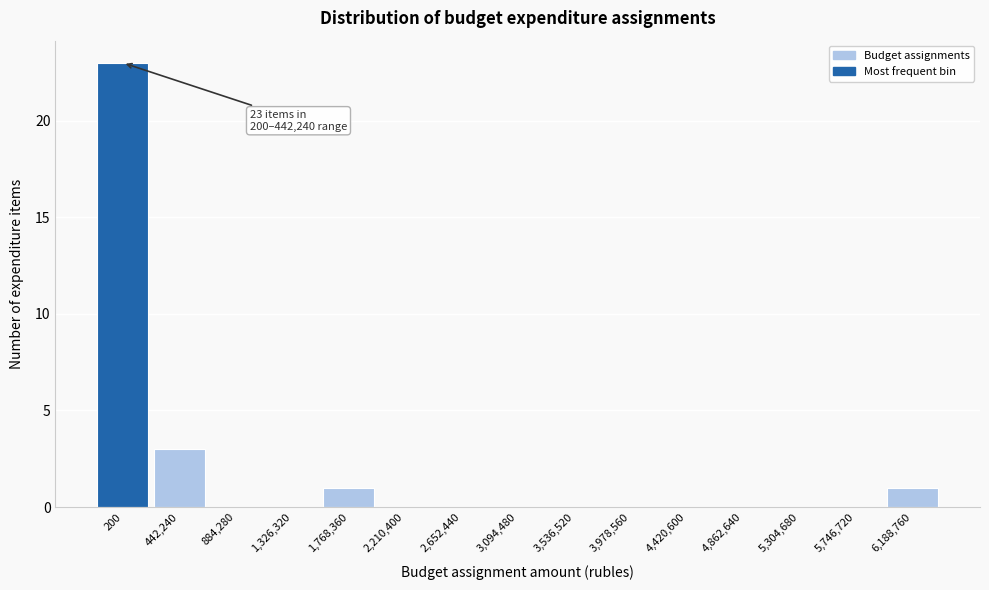

Reading right to left, transcribe all the data shown in this chart.

6,188,760=1	5,746,720=0	5,304,680=0	4,862,640=0	4,420,600=0	3,978,560=0	3,536,520=0	3,094,480=0	2,652,440=0	2,210,400=0	1,768,360=1	1,326,320=0	884,280=0	442,240=3	200=23